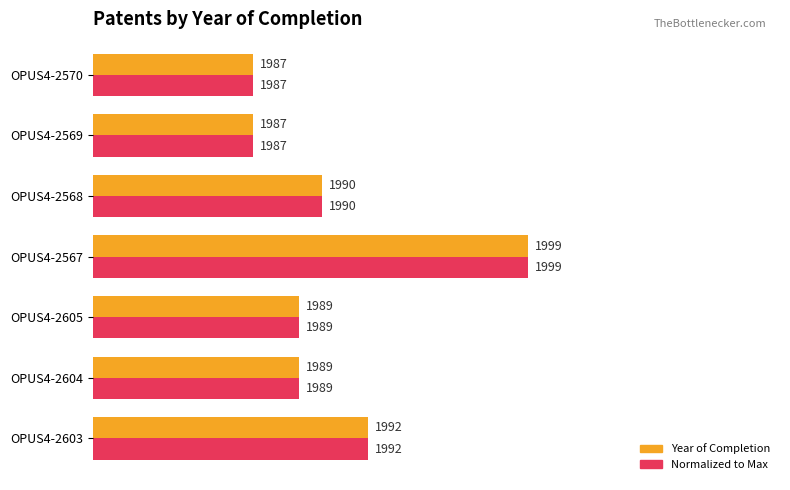

The Year of Completion series shows 1989 at OPUS4-2604. True or false?

True